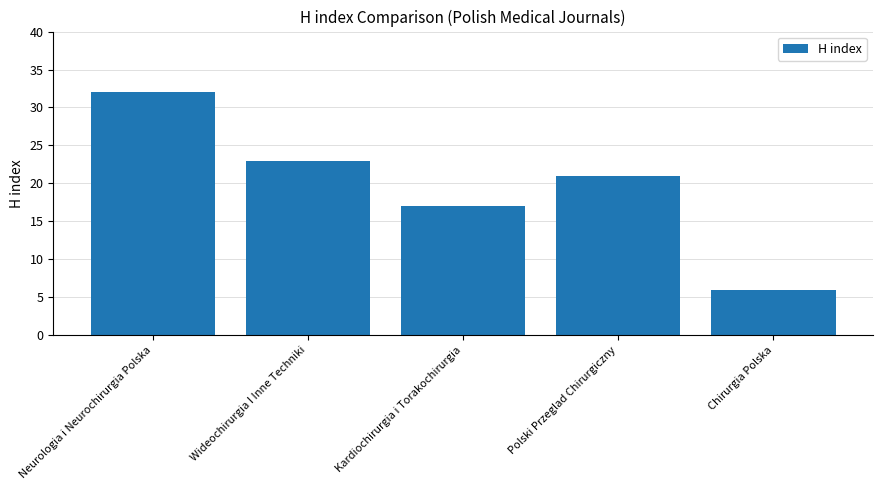

What is the maximum value shown in the chart?

32